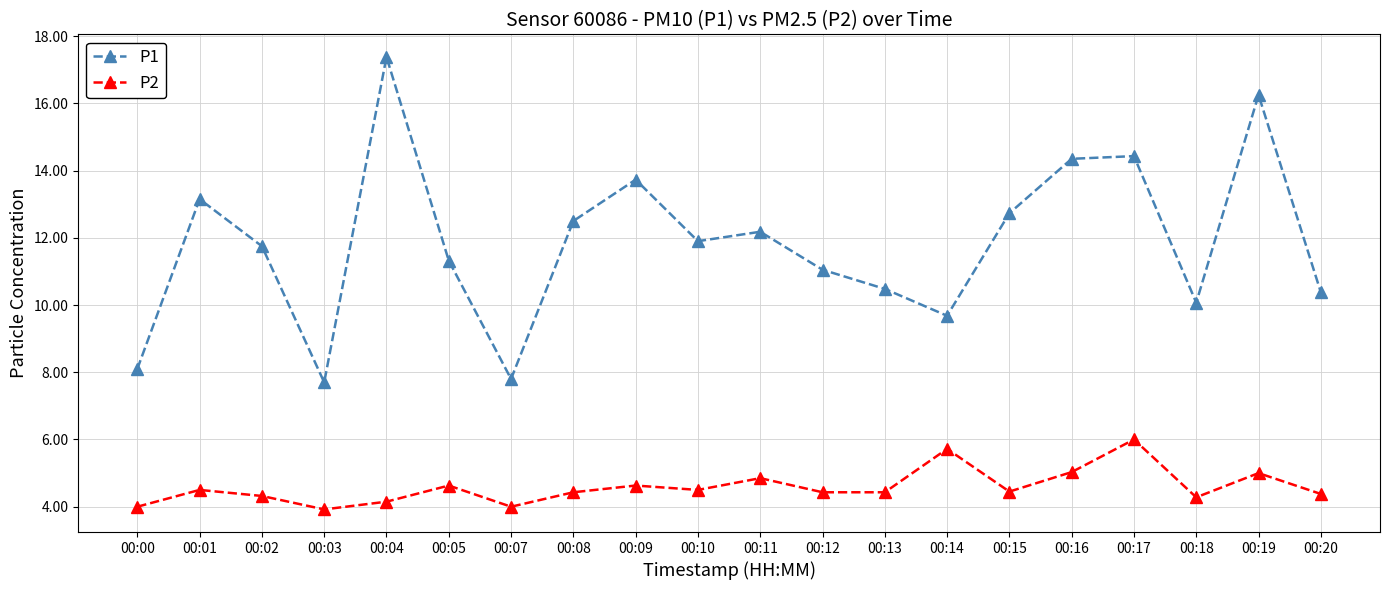

List the series in order of their peak value, lowest first.

P2, P1